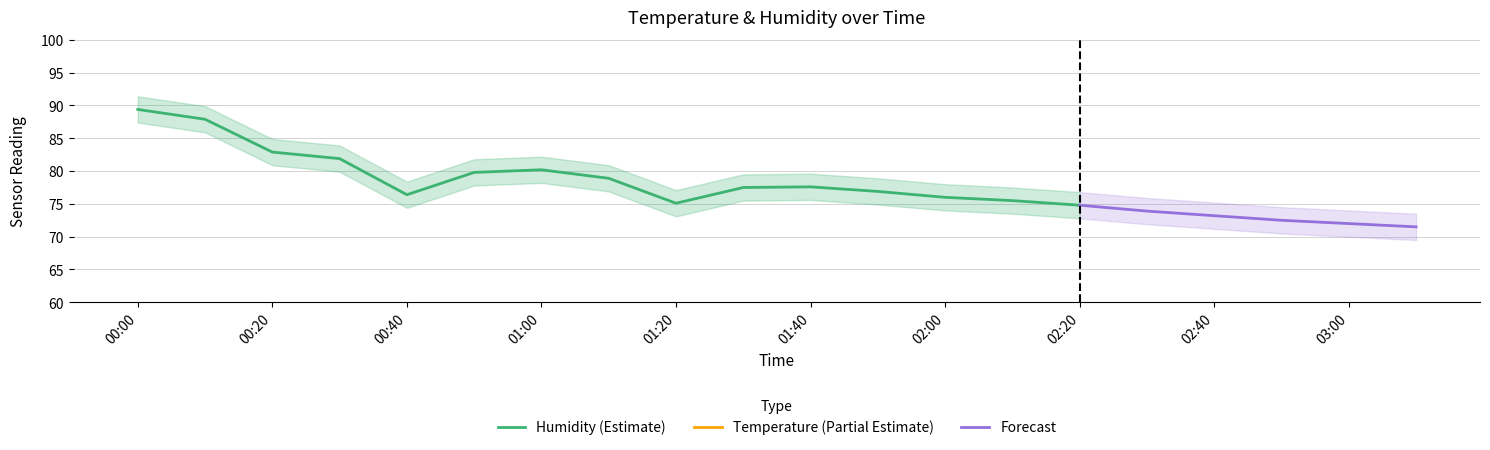

How many values in the humidity series are below 76?

8